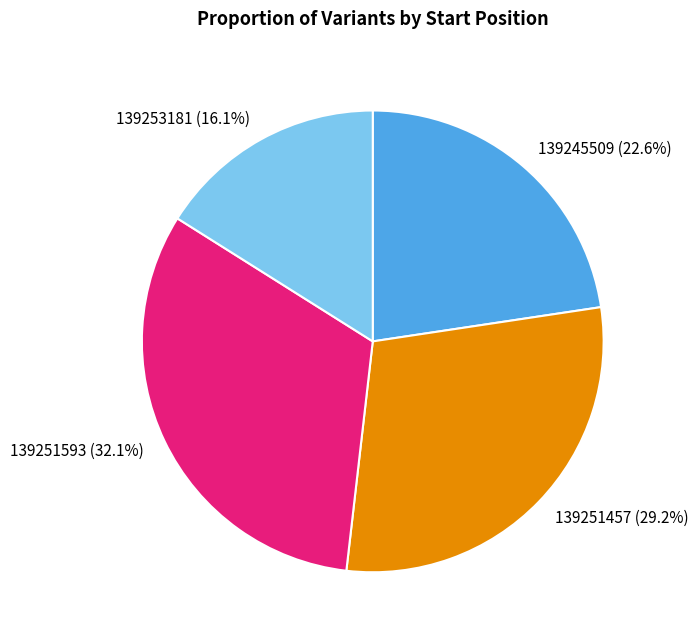

Count the number of slices in the pie.

4